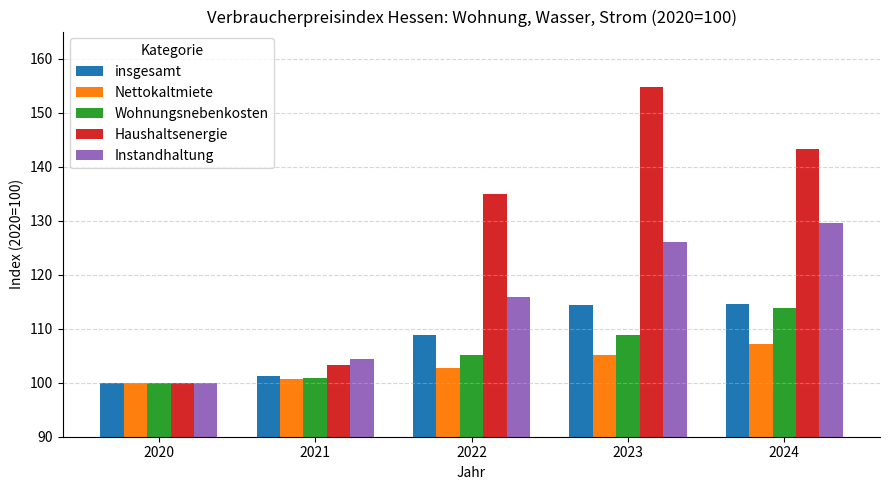

What is the highest value of the insgesamt series?

114.5